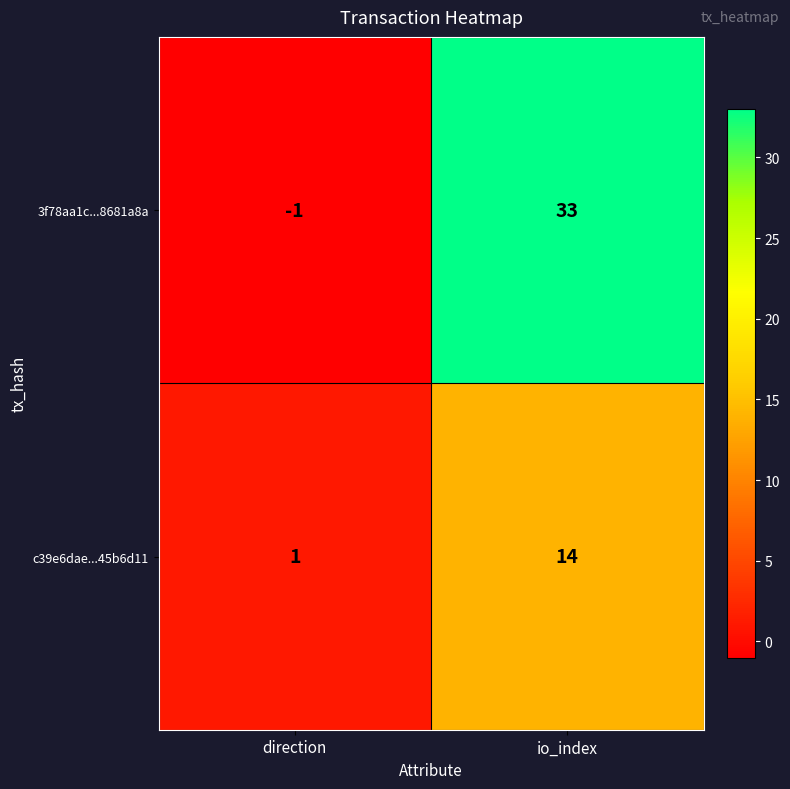

At how many categories does at least one series exceed 14?

1